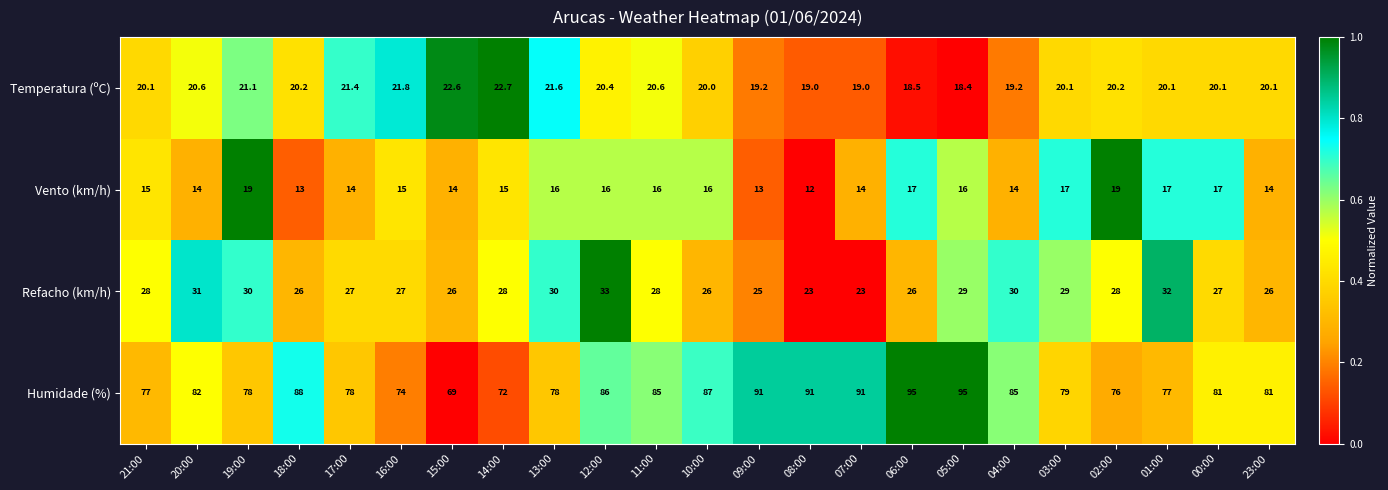

What is the difference between the highest and lowest values at 14:00?

57.0